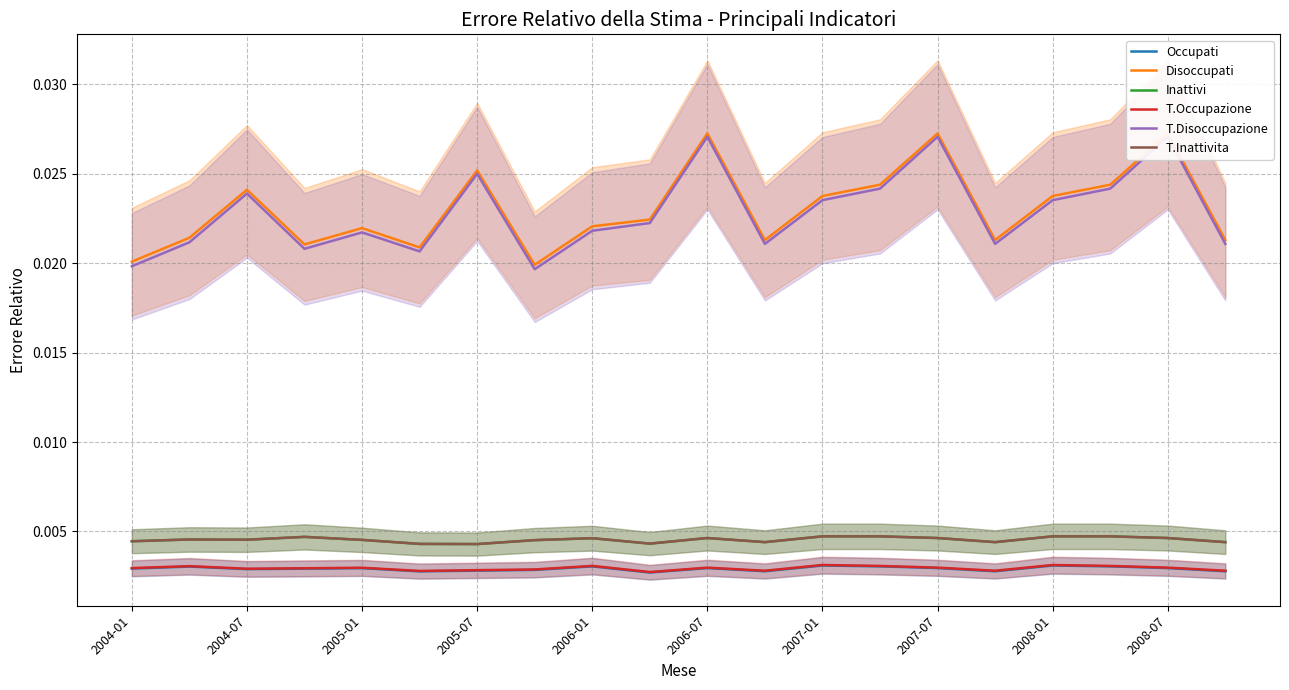

Is it true that Inattivi equals 0.0 at 13?

True